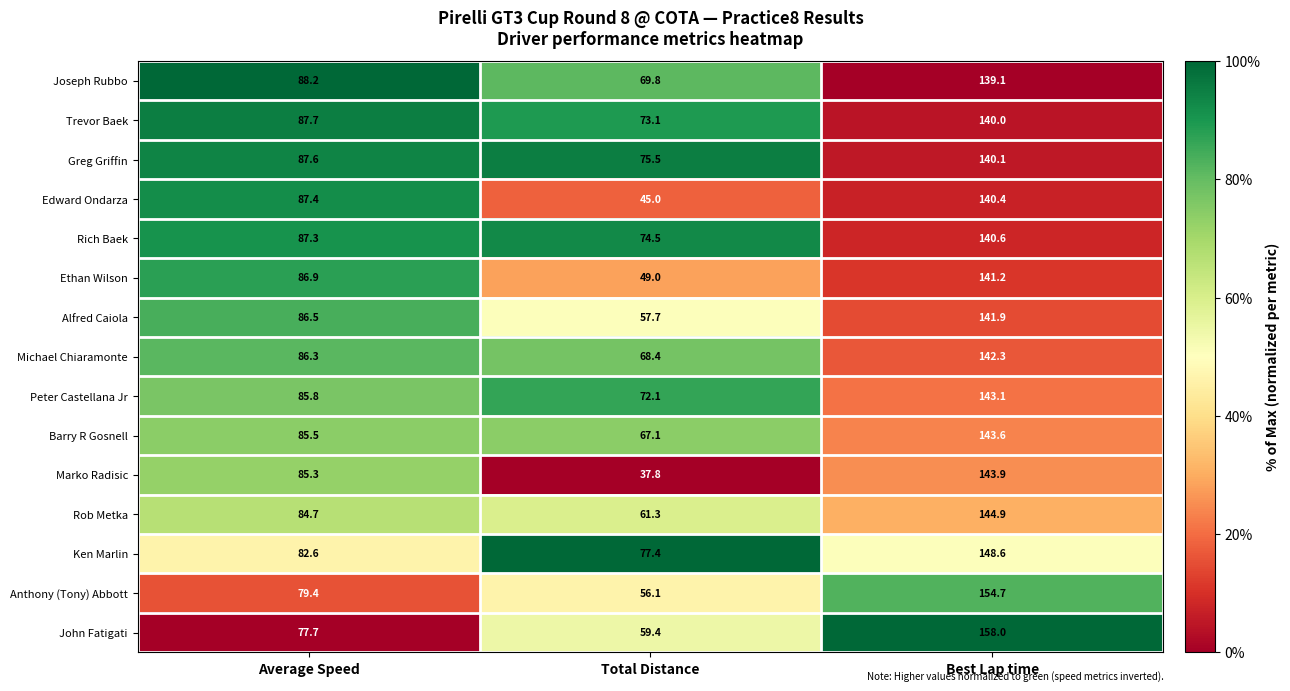

At which label is Alfred Caiola closest to 99?

Average Speed